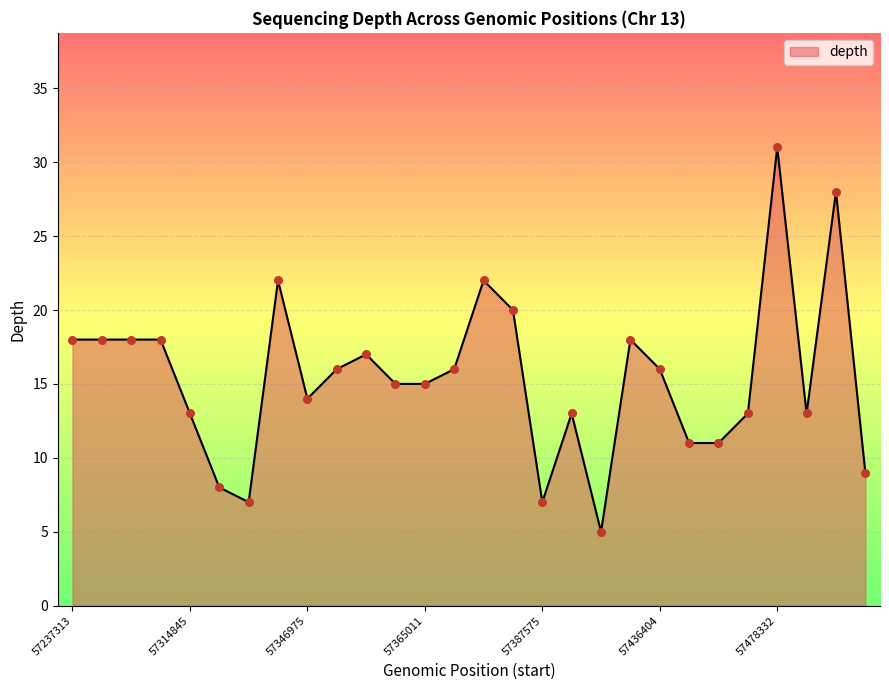

What is the greatest value displayed?

31